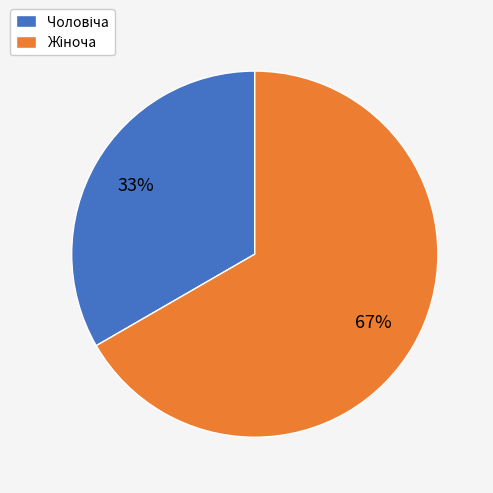

Is there any slice that represents more than half of the pie?

Yes